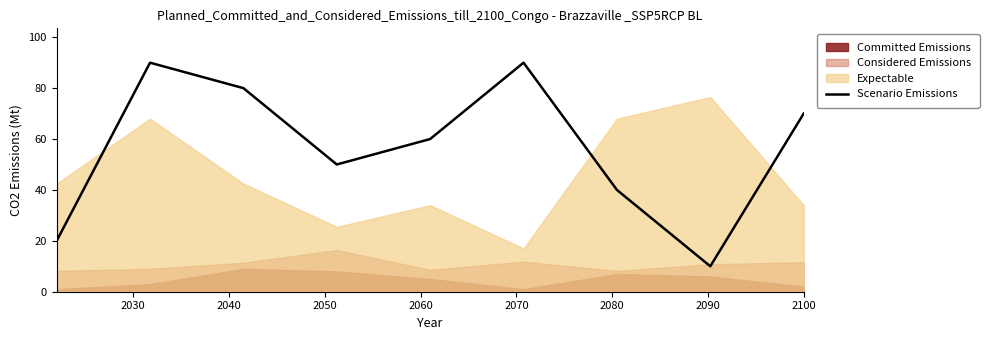

What is the highest value of the Scenario Emissions series?

90